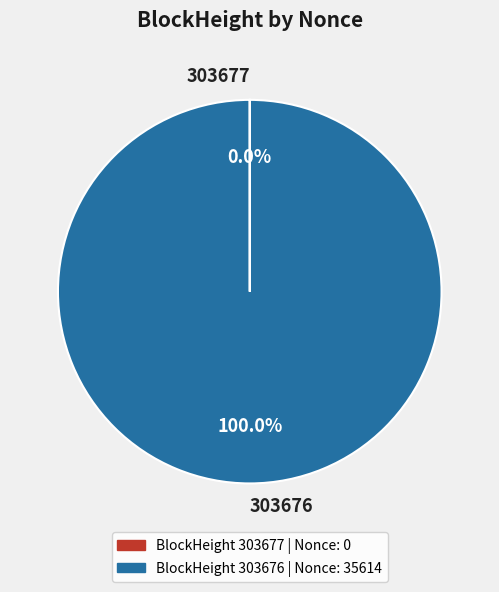

To the nearest percent, what portion does 303676 represent?

100%